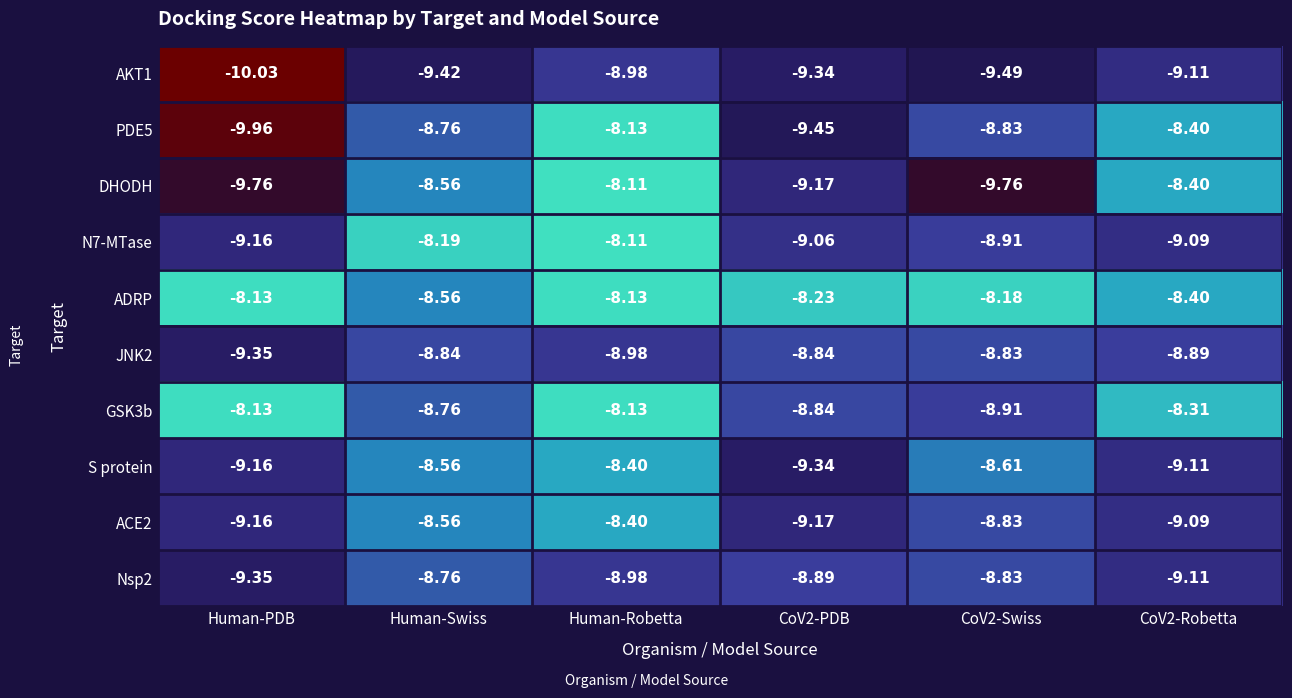

Which category has the lowest value across all series?

Human-PDB